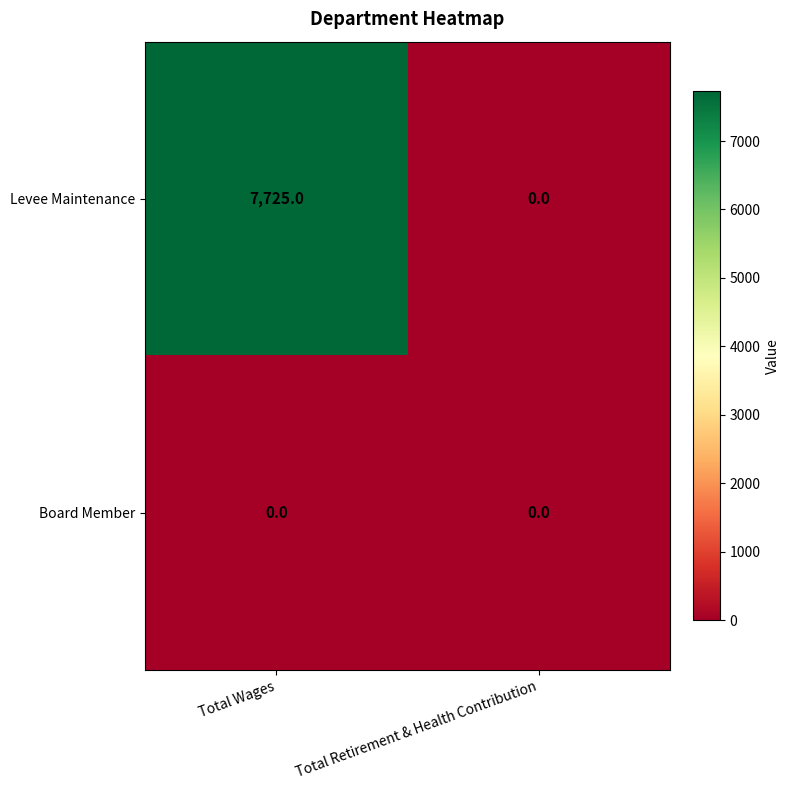

At Total Wages, list the series in order from largest to smallest.

Levee Maintenance, Board Member